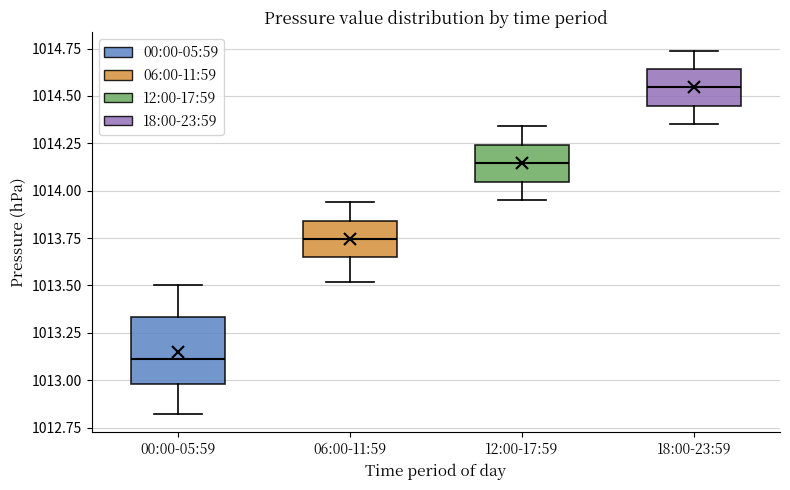

Where does the lower whisker of the box for 06:00-11:59 end on the y-axis? The values are not printed on the chart, so give them approximately, as read against the axis.

1013.50